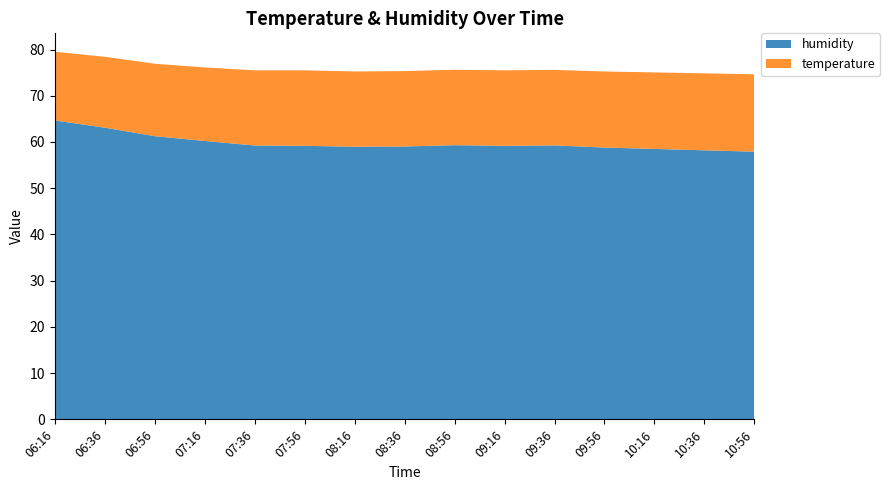

Reading right to left, transcribe all the data shown in this chart.

humidity: 10:56=57.9	10:36=58.2	10:16=58.5	09:56=58.8	09:36=59.3	09:16=59.2	08:56=59.3	08:36=59.0	08:16=59.0	07:56=59.2	07:36=59.2	07:16=60.2	06:56=61.3	06:36=63.1	06:16=64.7
temperature: 10:56=16.8	10:36=16.6	10:16=16.6	09:56=16.4	09:36=16.3	09:16=16.3	08:56=16.3	08:36=16.3	08:16=16.3	07:56=16.3	07:36=16.3	07:16=15.9	06:56=15.7	06:36=15.3	06:16=14.9